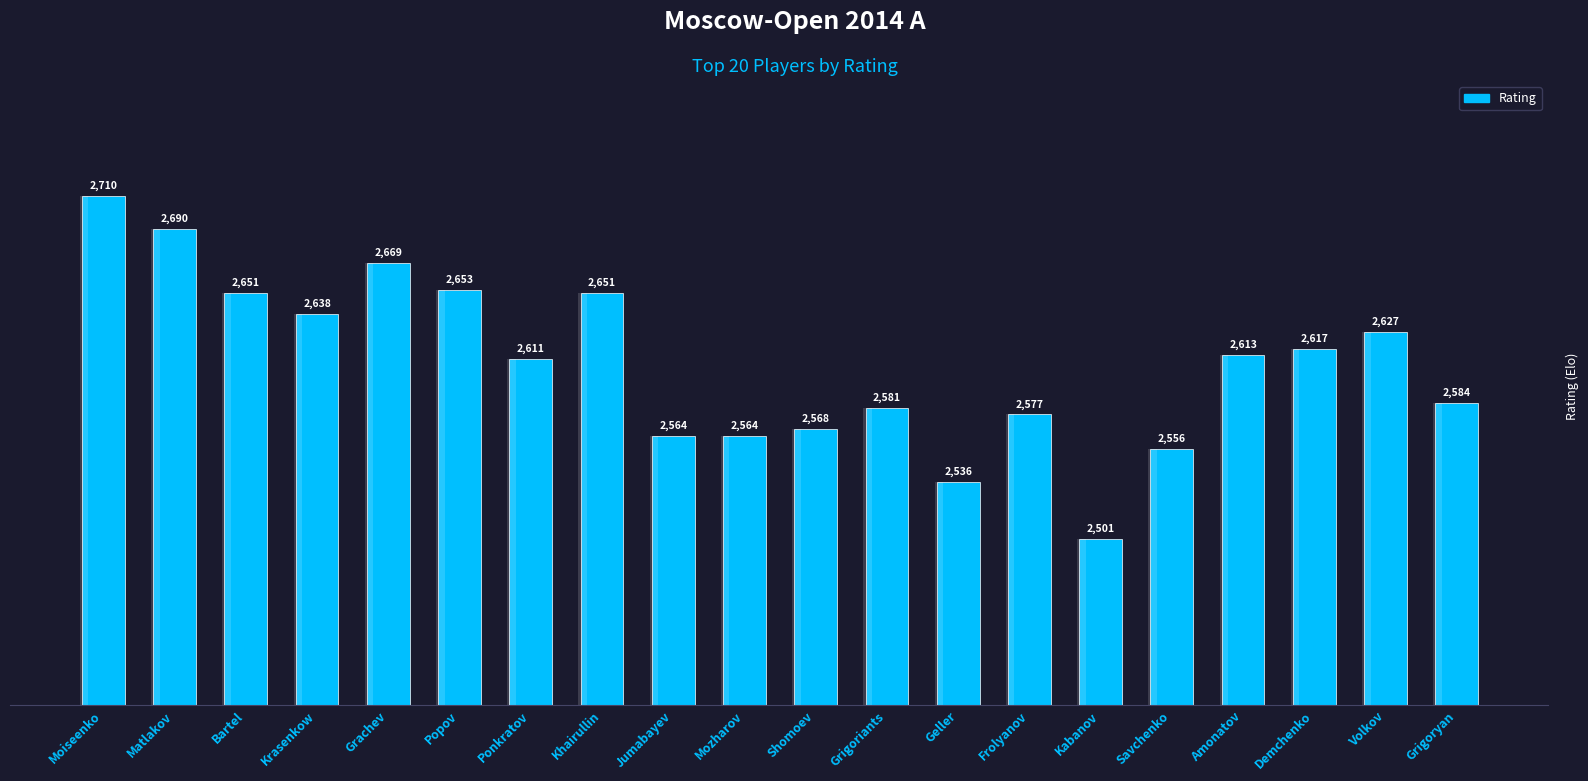

Reading left to right, list all the values displayed in this chart.

2710	2690	2651	2638	2669	2653	2611	2651	2564	2564	2568	2581	2536	2577	2501	2556	2613	2617	2627	2584